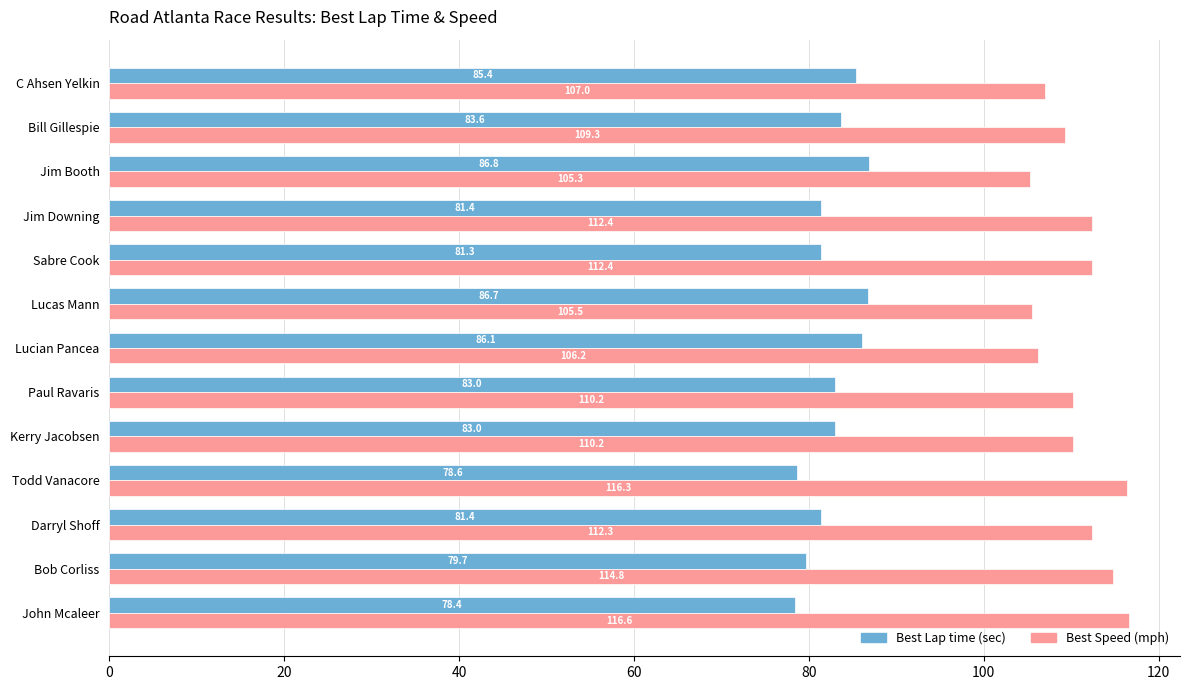

What is the spread (max minus min) of values at Lucian Pancea?

20.1